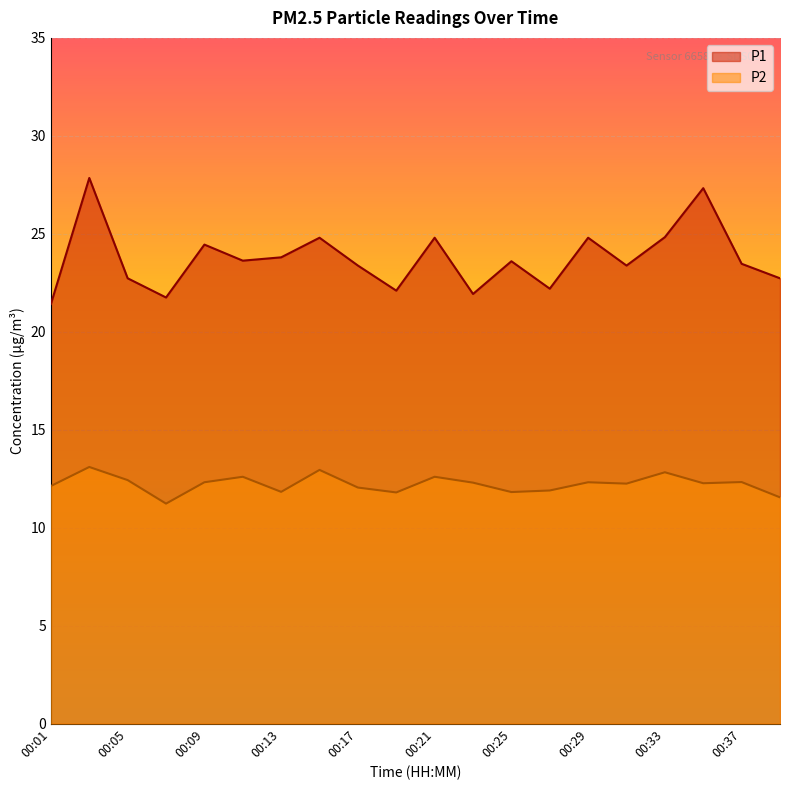

Reading left to right, list all the values displayed in this chart.

P1: 21.4	27.9	22.7	21.8	24.4	23.6	23.8	24.8	23.4	22.1	24.8	21.9	23.6	22.2	24.8	23.4	24.8	27.3	23.5	22.7
P2: 12.1	13.1	12.4	11.2	12.3	12.6	11.8	12.9	12.1	11.8	12.6	12.3	11.8	11.9	12.3	12.2	12.8	12.3	12.3	11.6